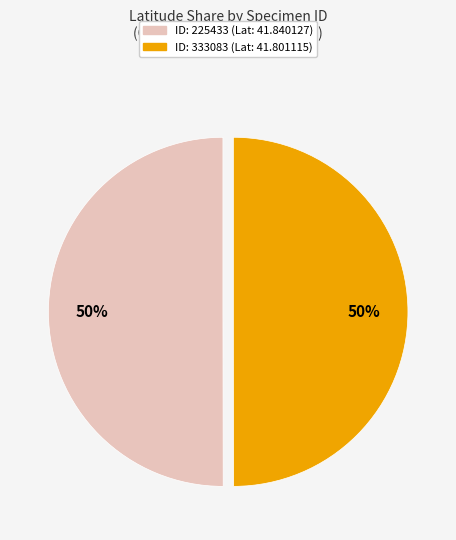

To the nearest percent, what is the average slice percentage?

50%